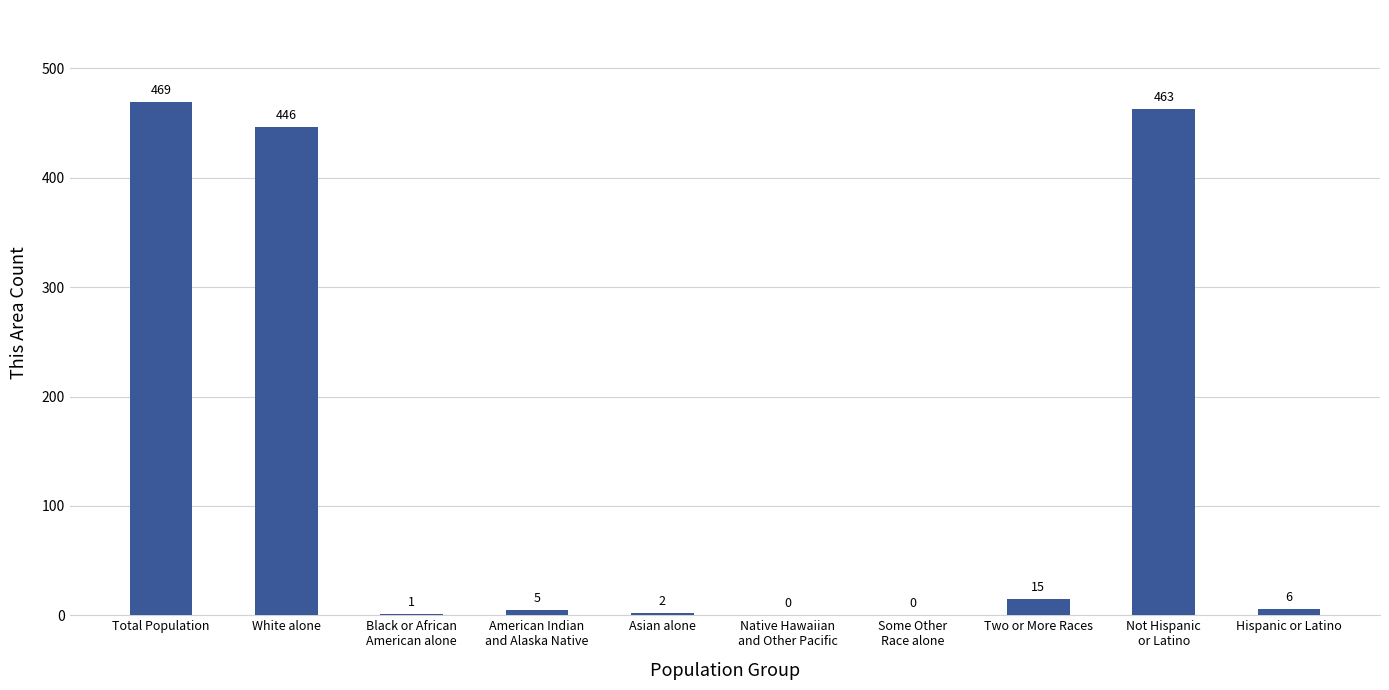

The chart shows a value of 15 at Two or More Races. True or false?

True